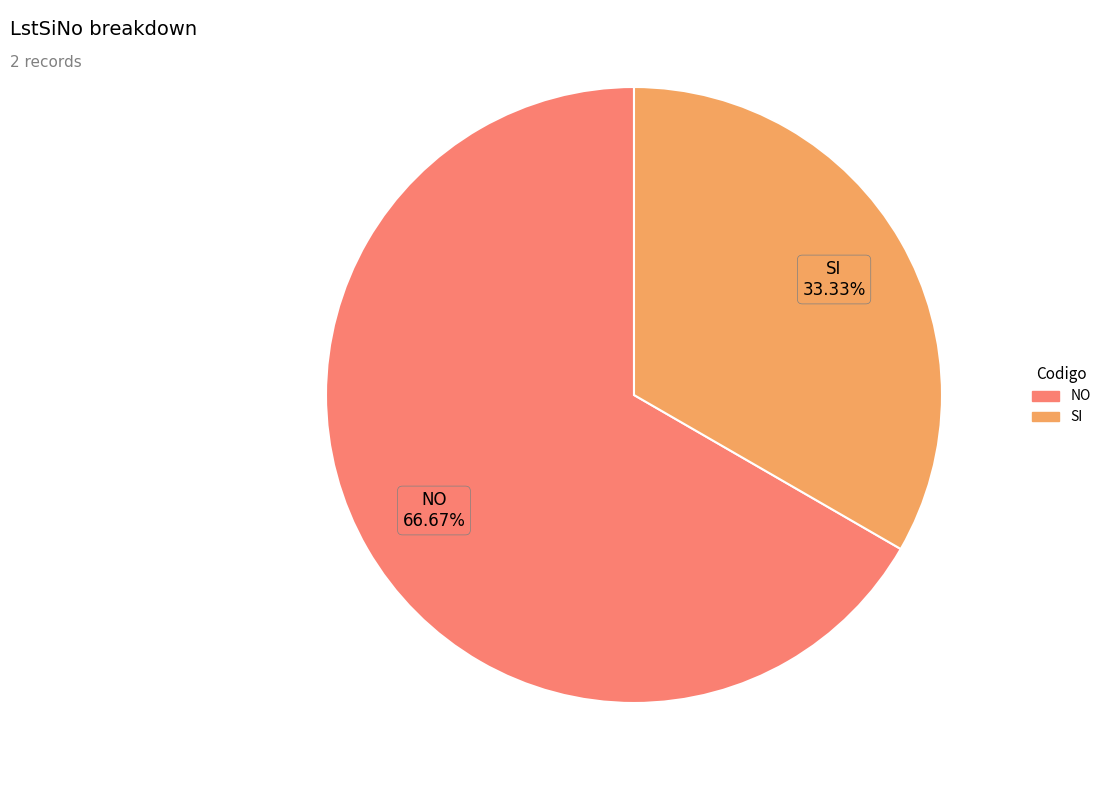

Count the number of slices in the pie.

2